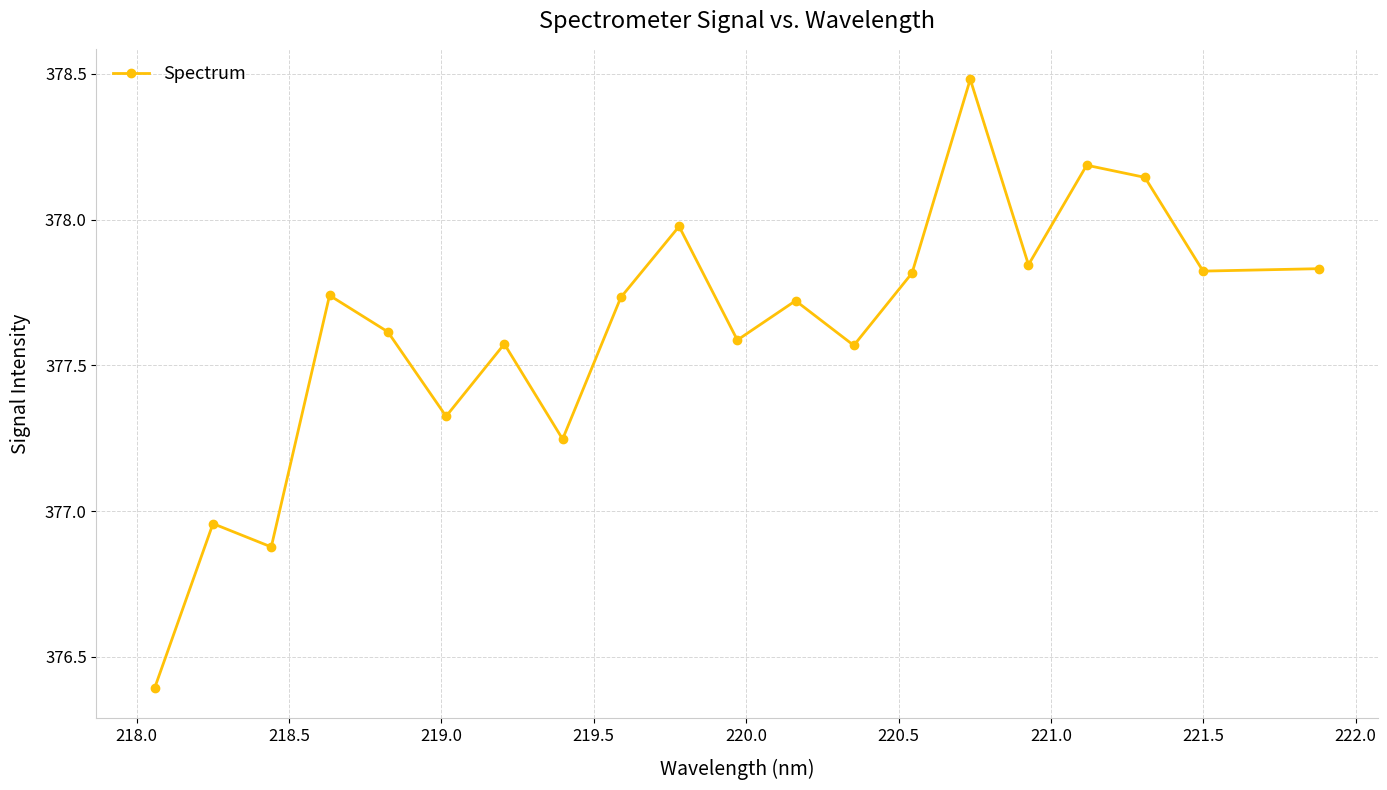

True or false: there are more than 0 points higher than both neighbors.

True